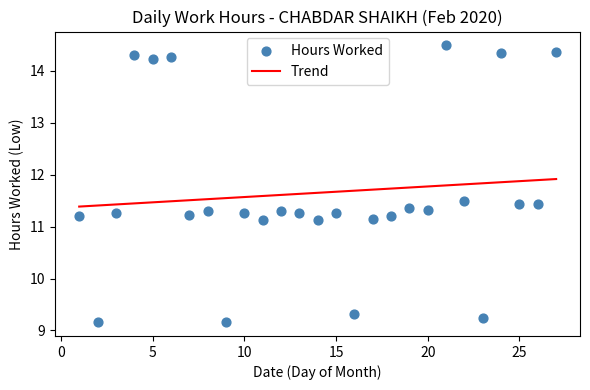

What is the range of X values (max minus min)?

26.0